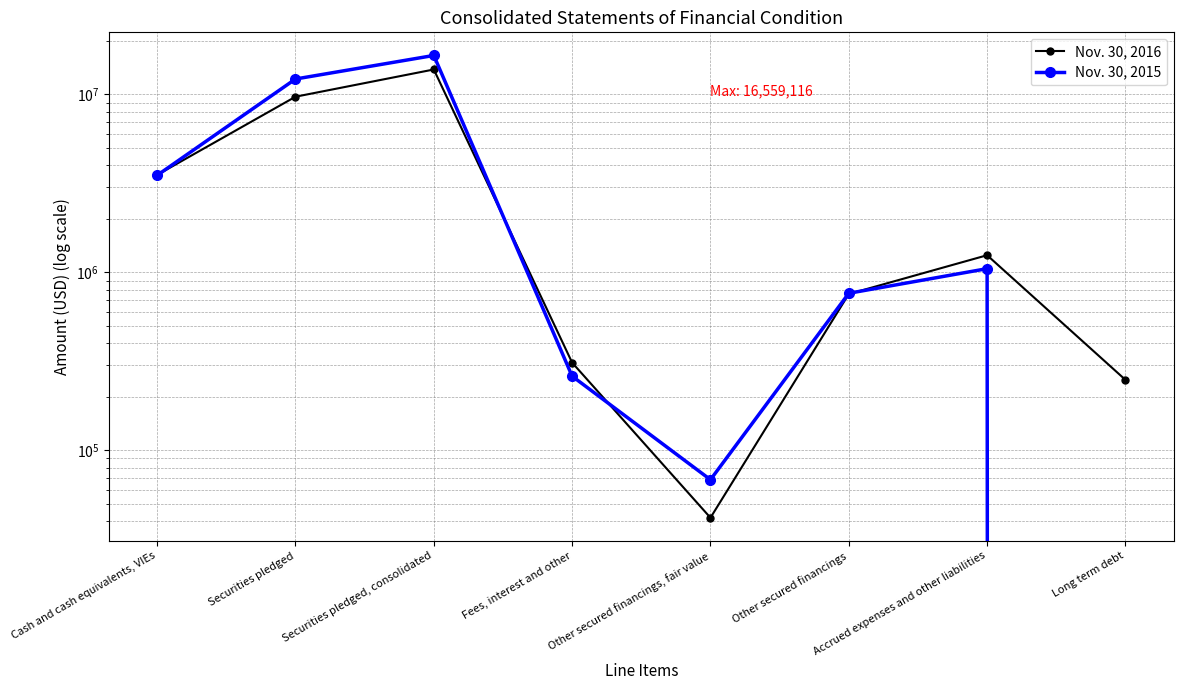

The value of Nov. 30, 2016 at Long term debt is 328690. True or false?

False